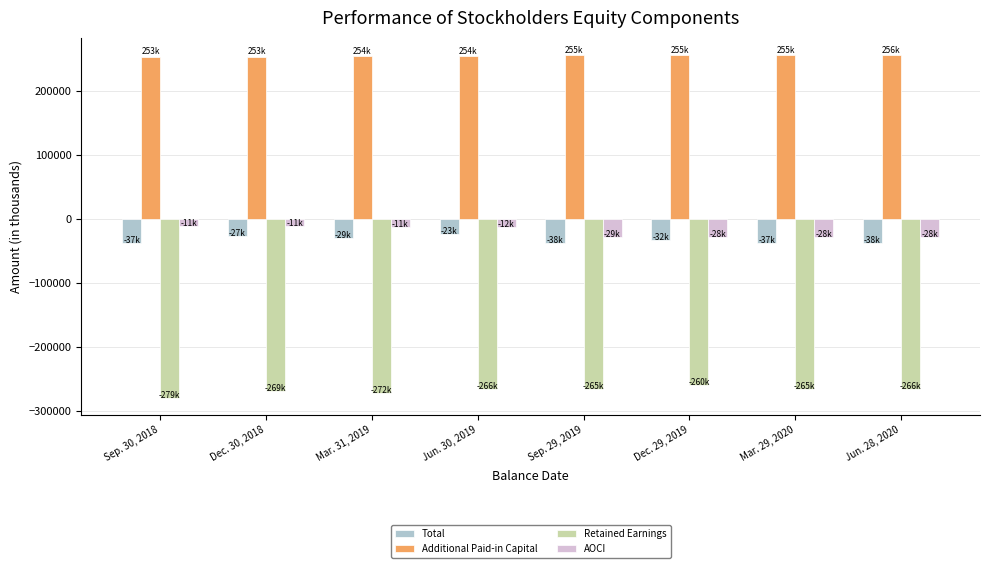

Is the value of Retained Earnings at Jun. 30, 2019 greater than the value of AOCI at Jun. 28, 2020?

No